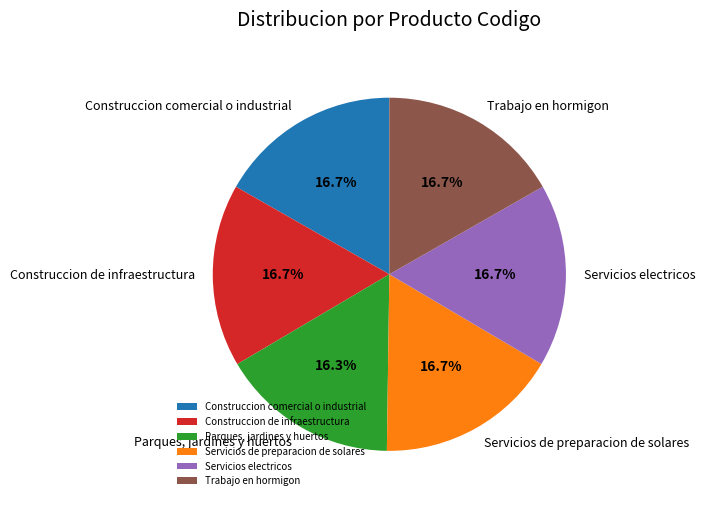

Count the number of slices in the pie.

6